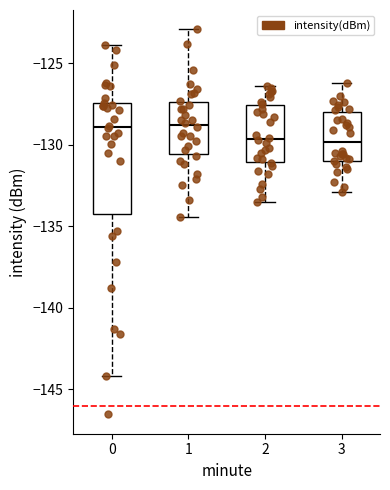

Where does the lower whisker of the box at x = 3 end on the y-axis? The values are not printed on the chart, so give them approximately, as read against the axis.

-133.0